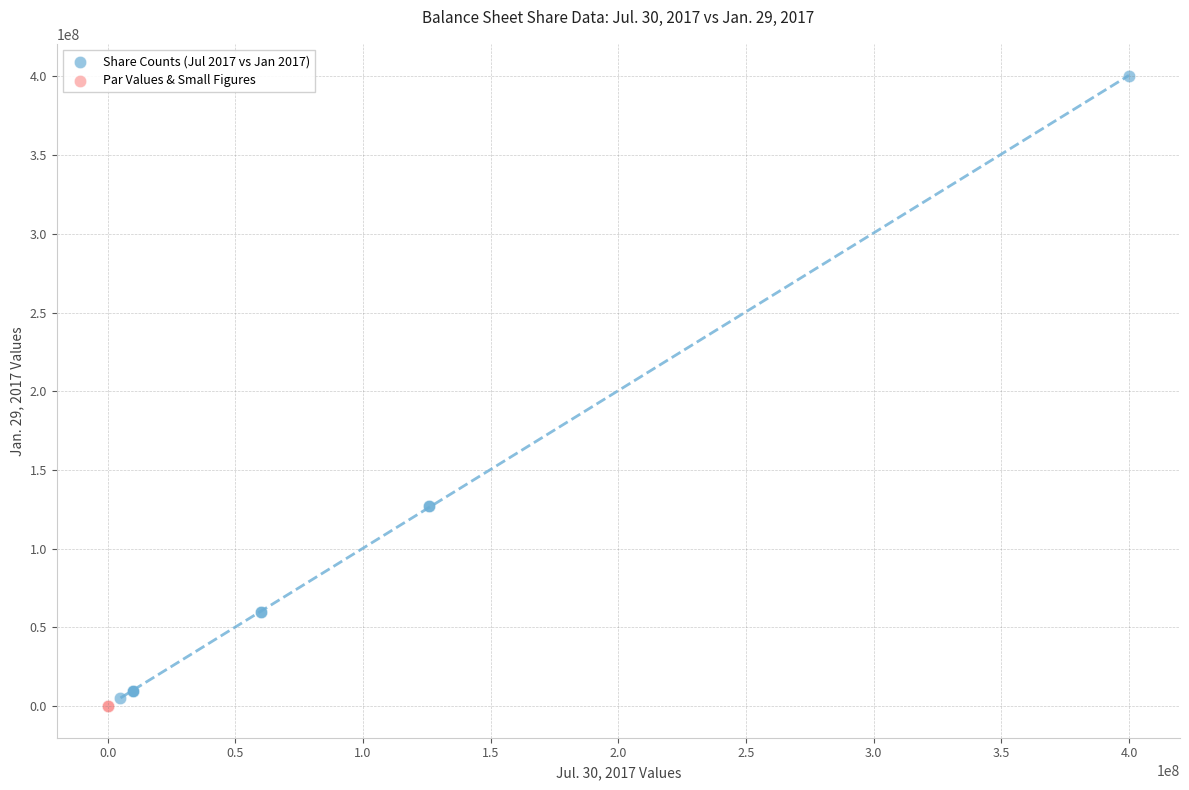

Which series contains the lowest Y value?

Par Values & Small Figures